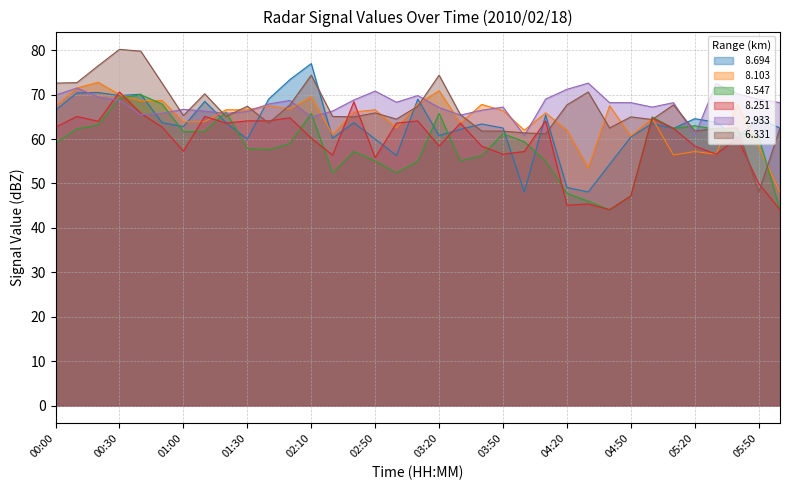

Which series has the largest total across all categories?

  2.933